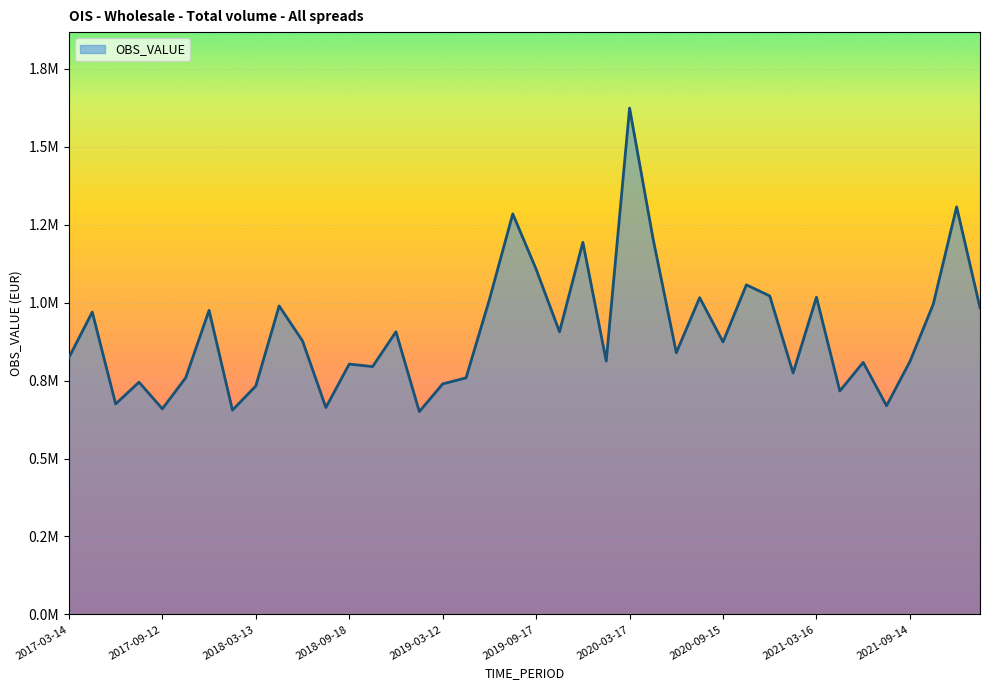

Does the chart have visible grid lines?

Yes